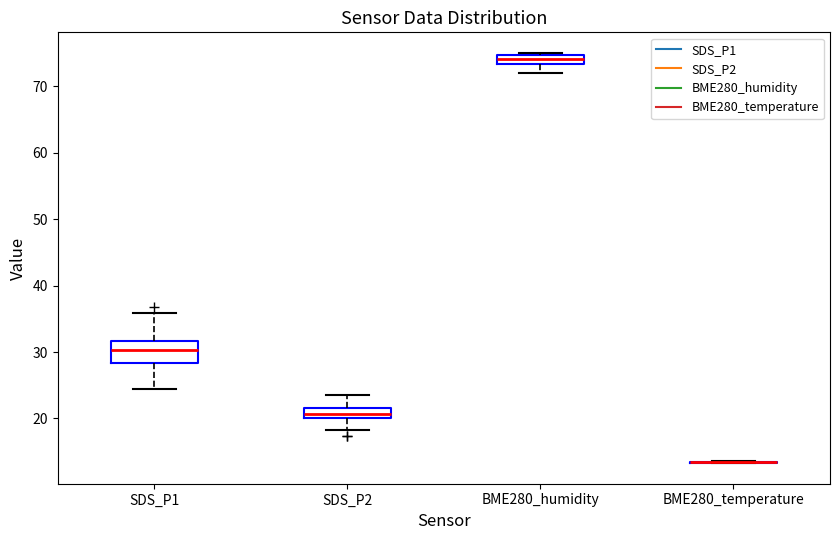

Comparing the boxes themselves (not the whiskers), which one is the tallest?

SDS_P1